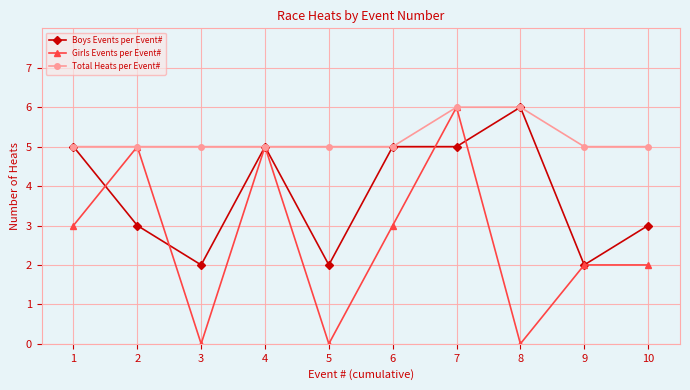

At which label does Girls Events per Event# reach its peak?

7